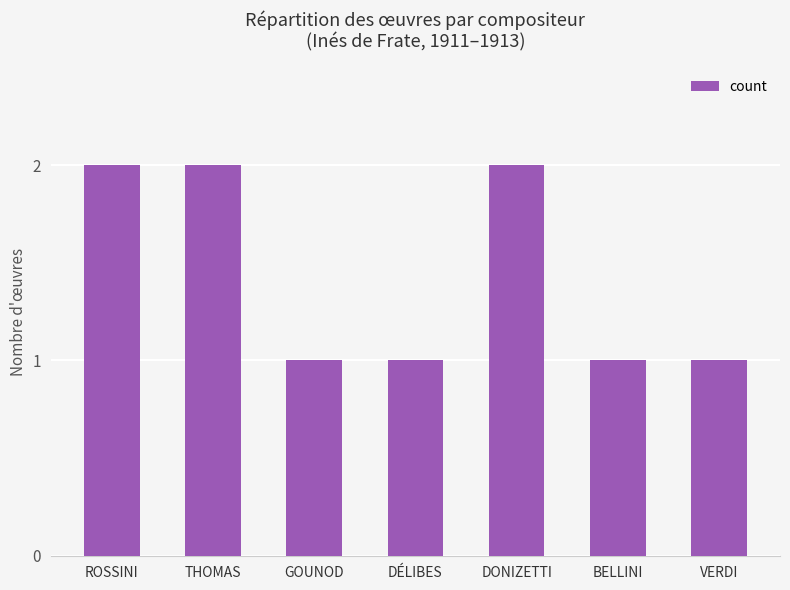

Reading right to left, transcribe all the data shown in this chart.

1	1	2	1	1	2	2